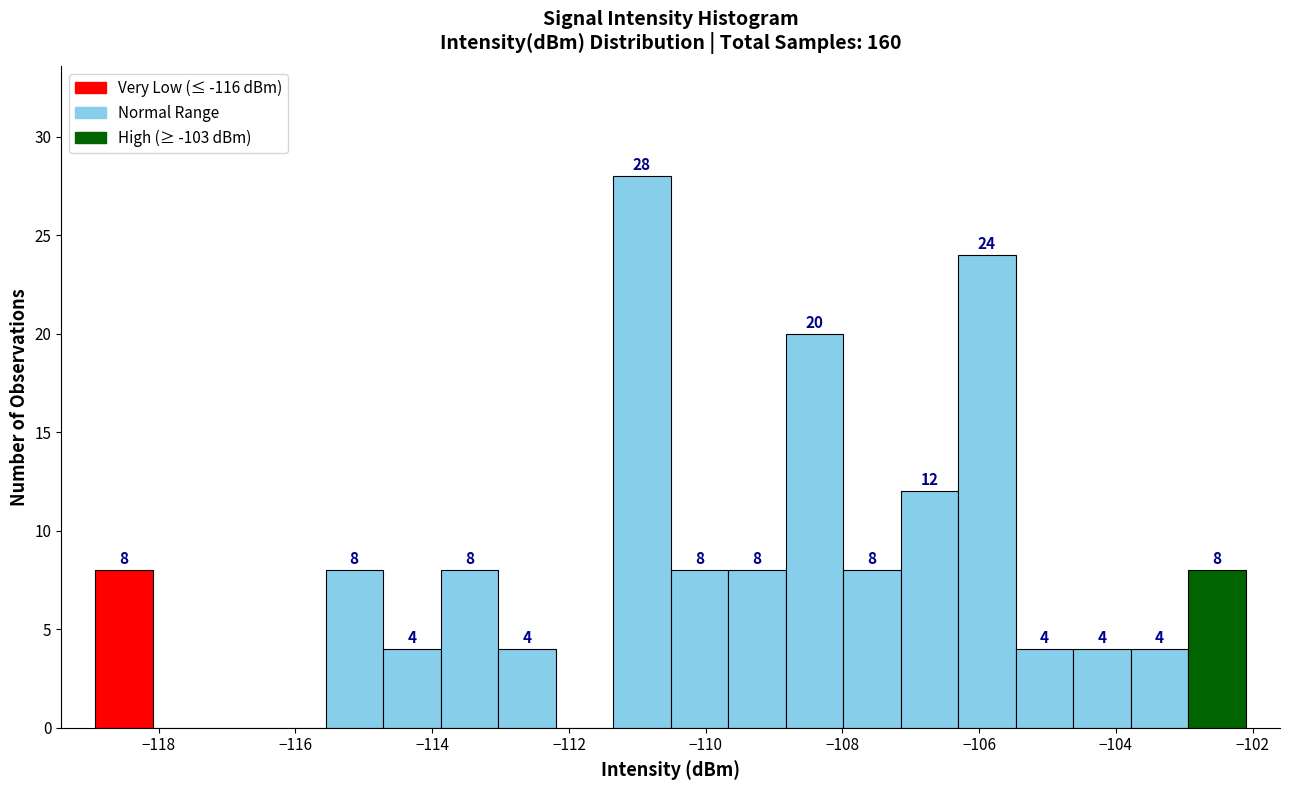

Over which range of the x-axis is the bar tallest?

-111.4 to -110.6